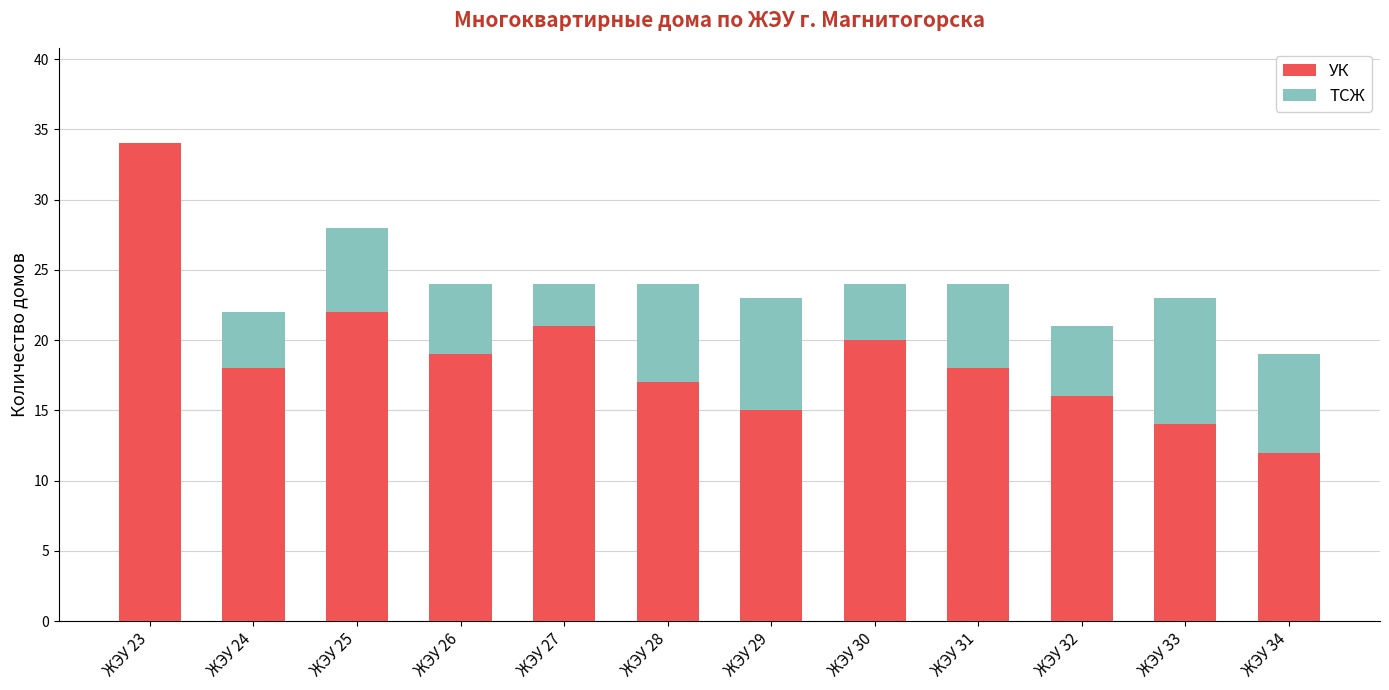

Where is УК nearest to the value 23?

ЖЭУ 25